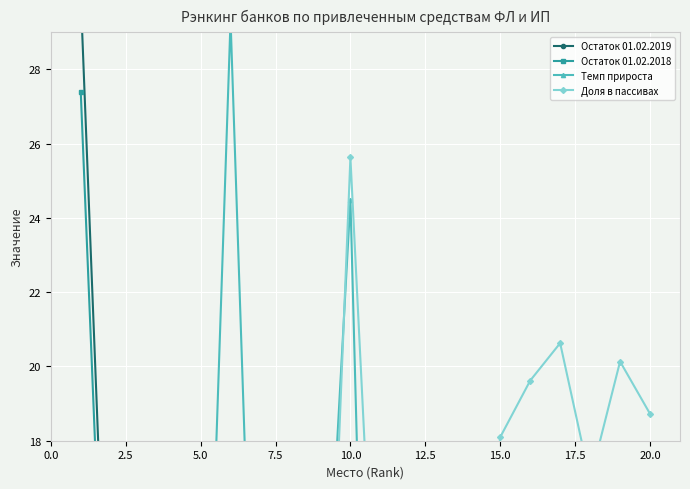

True or false: Остаток 01.02.2019 has more than 0 interior local peaks.

False